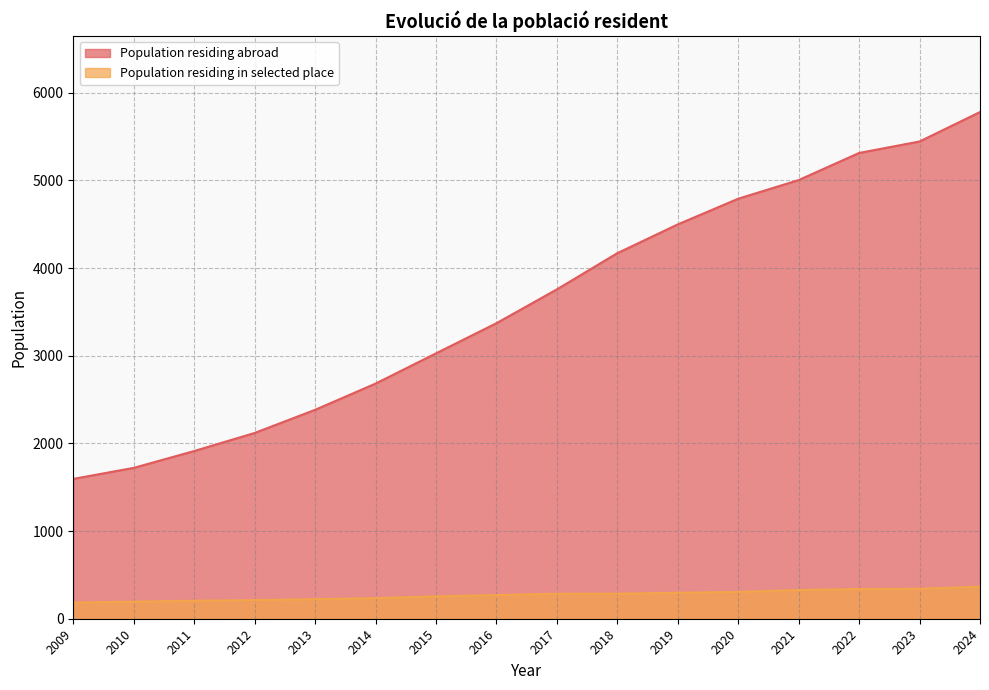

What is the total value across all series at 2014?

2917